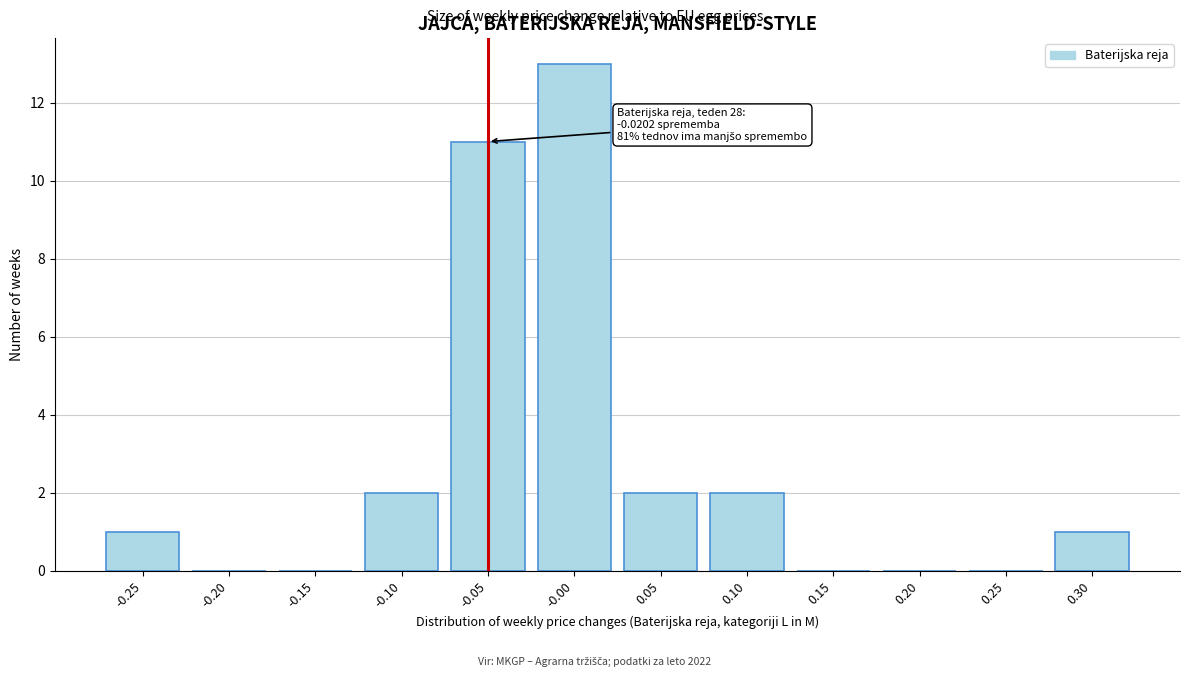

Reading right to left, transcribe all the data shown in this chart.

0.30=1	0.25=0	0.20=0	0.15=0	0.10=2	0.05=2	-0.00=13	-0.05=11	-0.10=2	-0.15=0	-0.20=0	-0.25=1